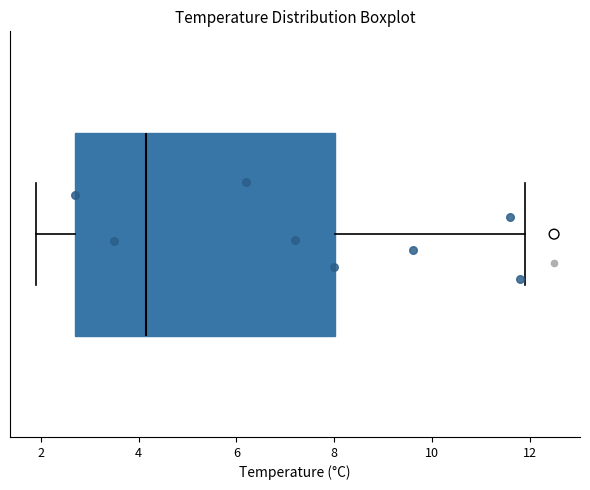

Where is the right edge of the box on the x-axis? The values are not printed on the chart, so give them approximately, as read against the axis.

8.0